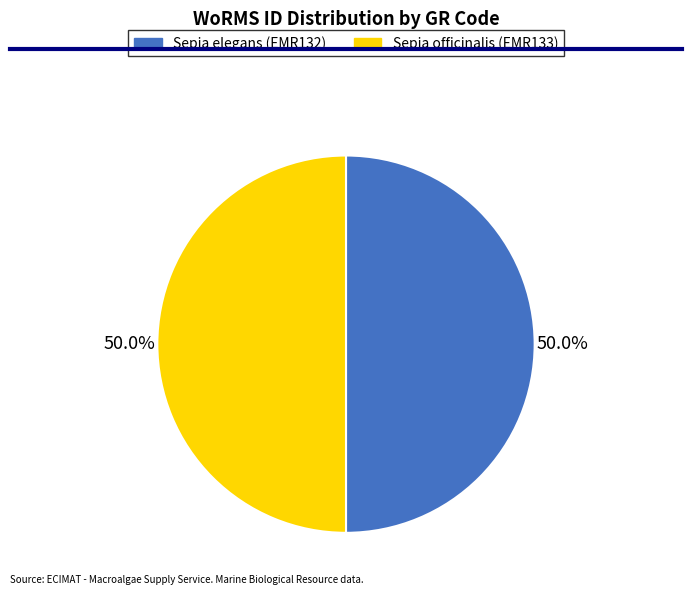

True or false: Sepia officinalis (EMR133) accounts for 50% of the total.

True